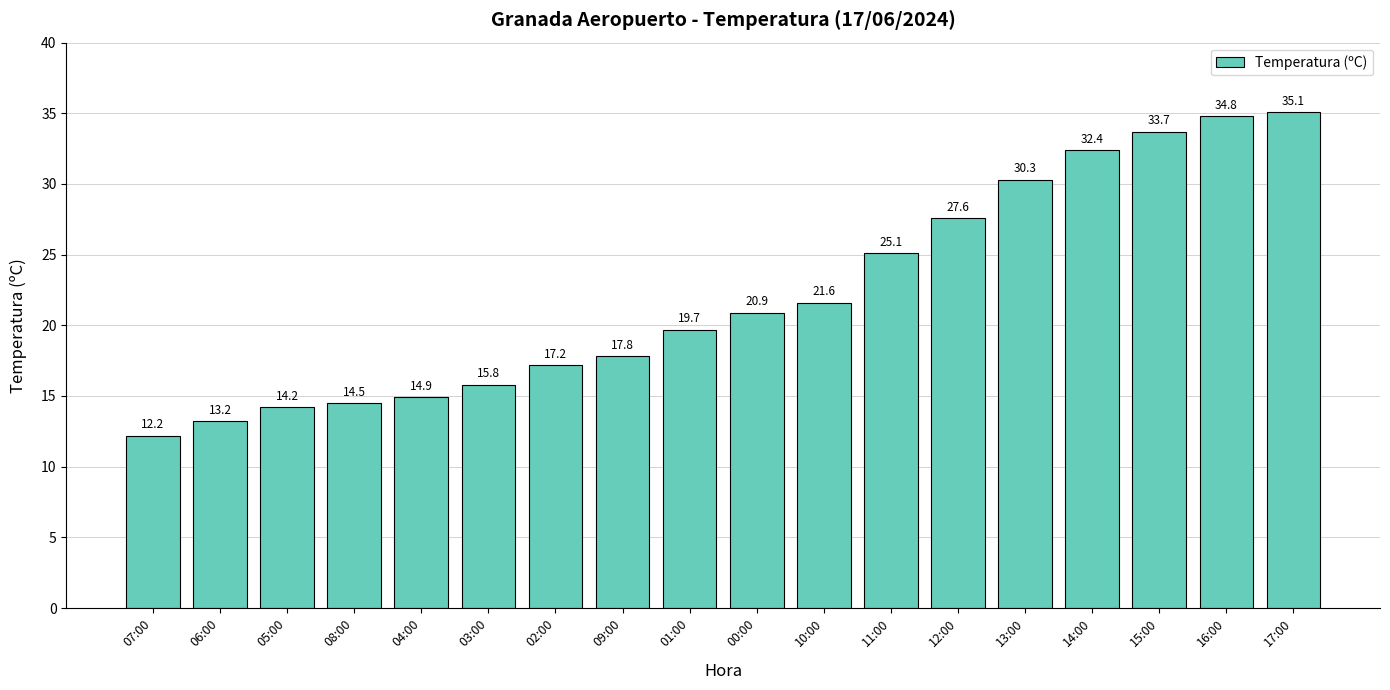

What is the maximum value shown in the chart?

35.1